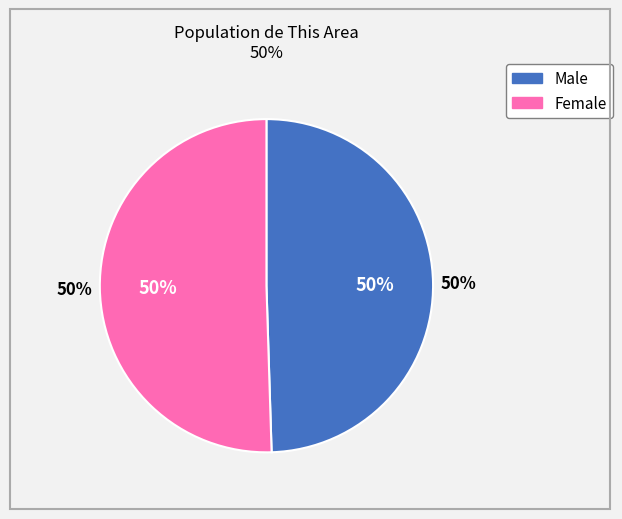

Combined, what portion of the pie is Female and Male?

100.0%